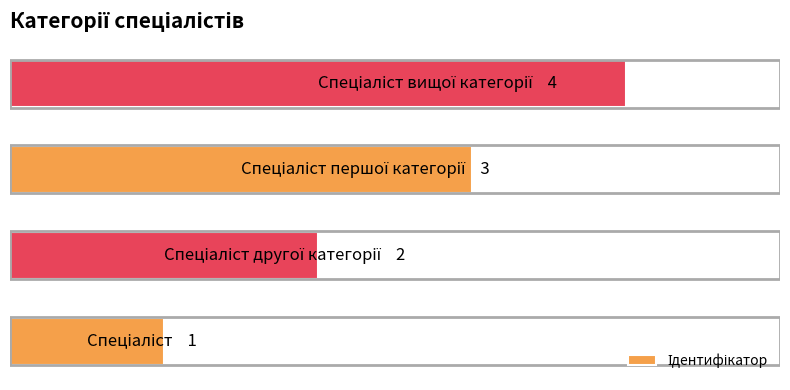

Are the bars horizontal?

Yes